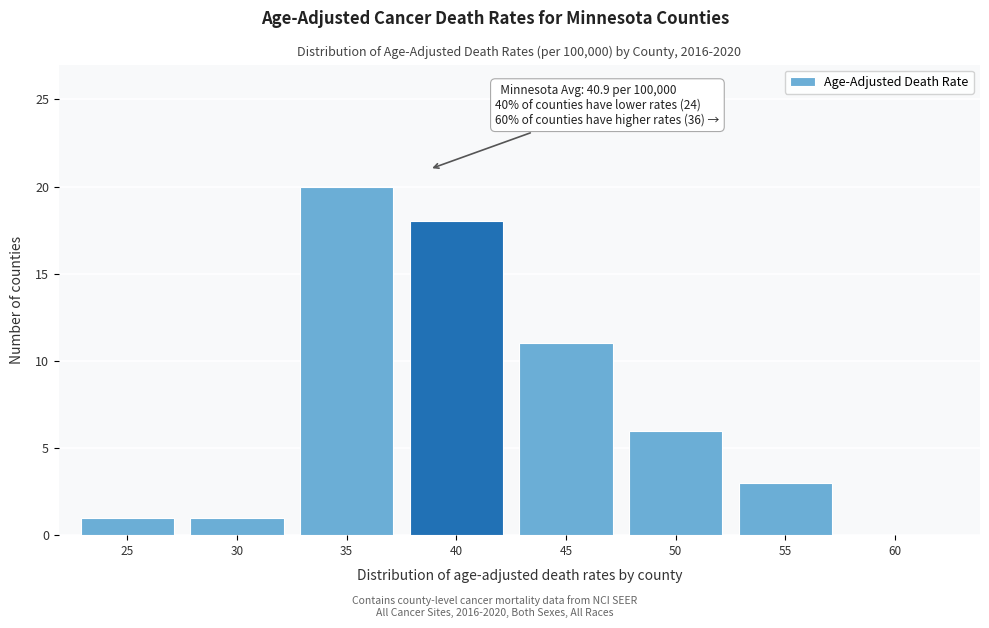

Reading right to left, list all the values displayed in this chart.

60=0	55=3	50=6	45=11	40=18	35=20	30=1	25=1